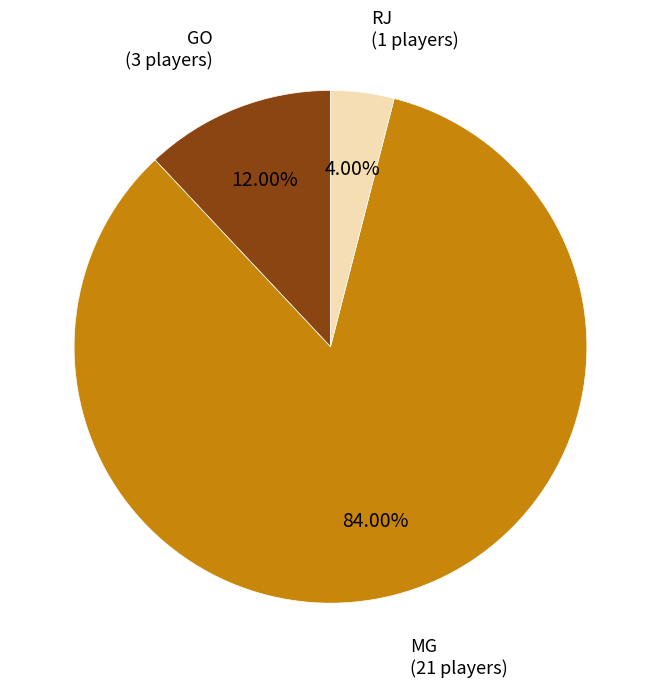

Between RJ and MG, which is larger?

MG